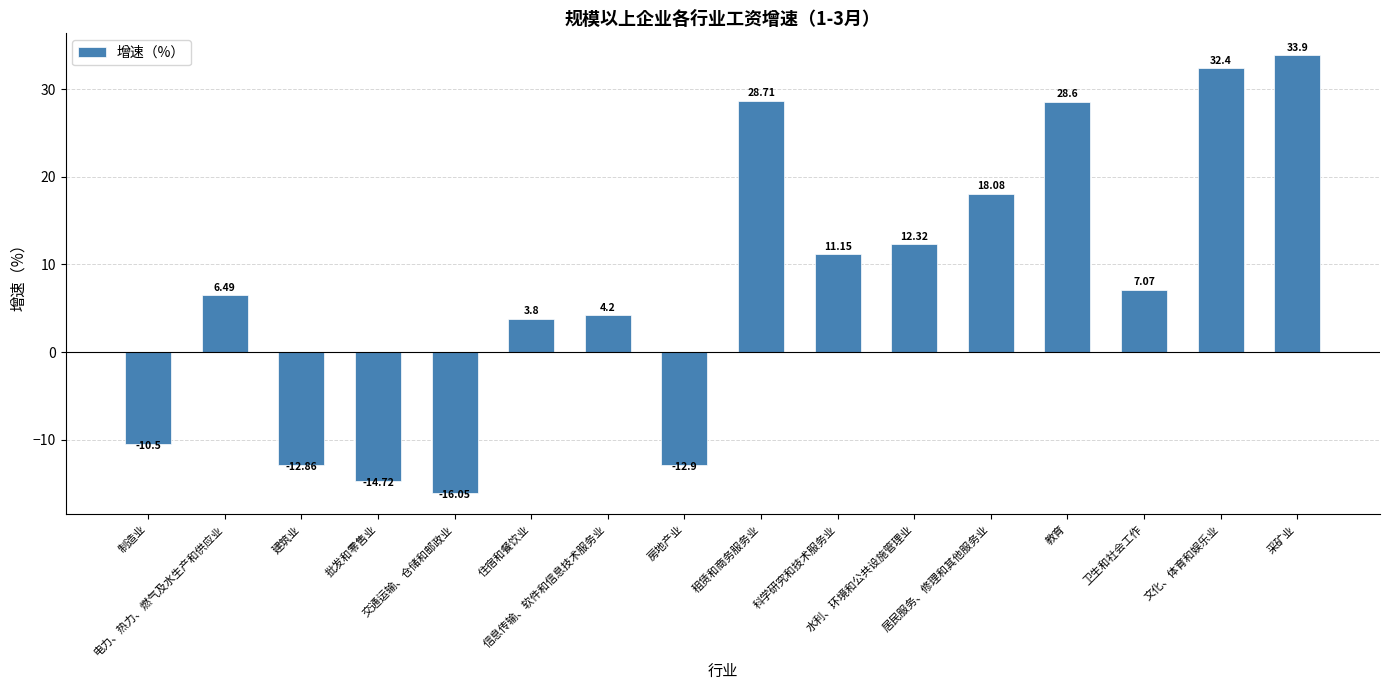

At which label does the data first exceed 7?

租赁和商务服务业